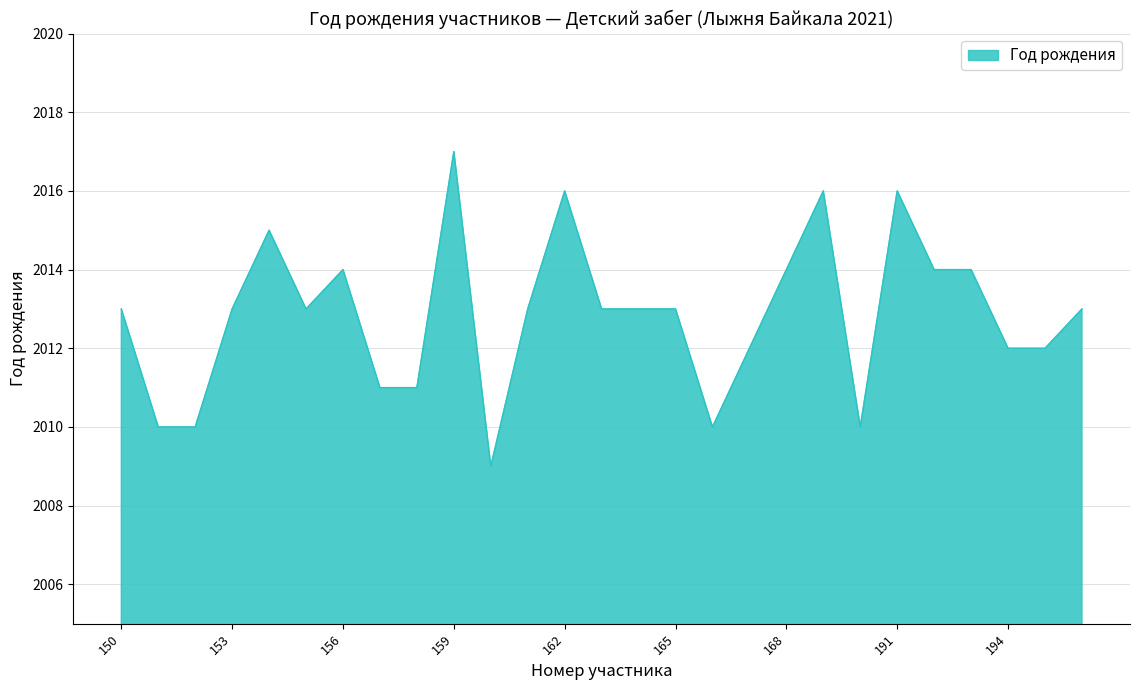

What is the maximum value shown in the chart?

2017